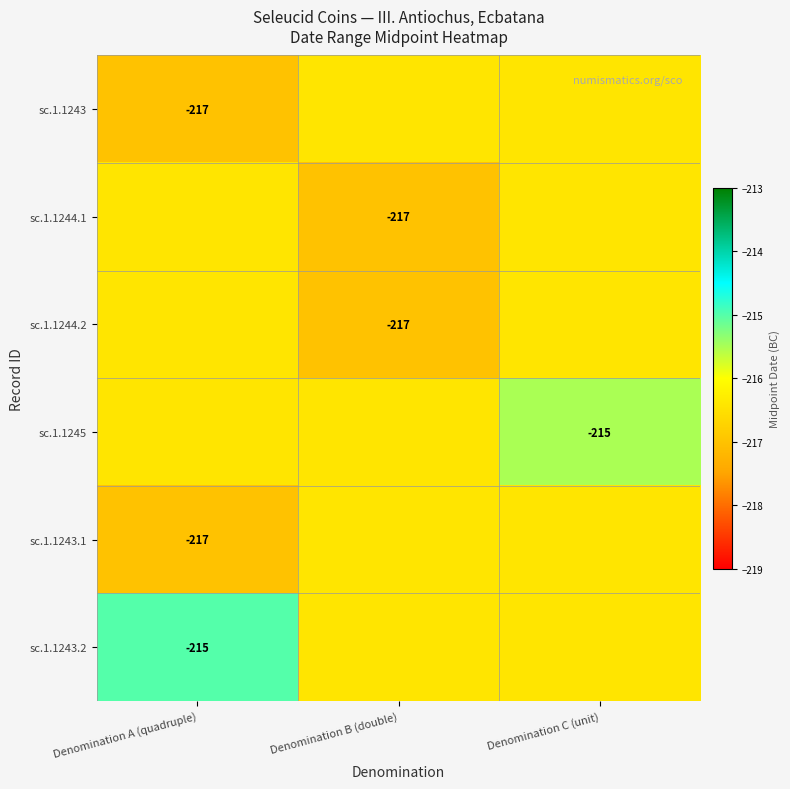

The value of sc.1.1243 at Denomination C (unit) is -132.3. True or false?

False